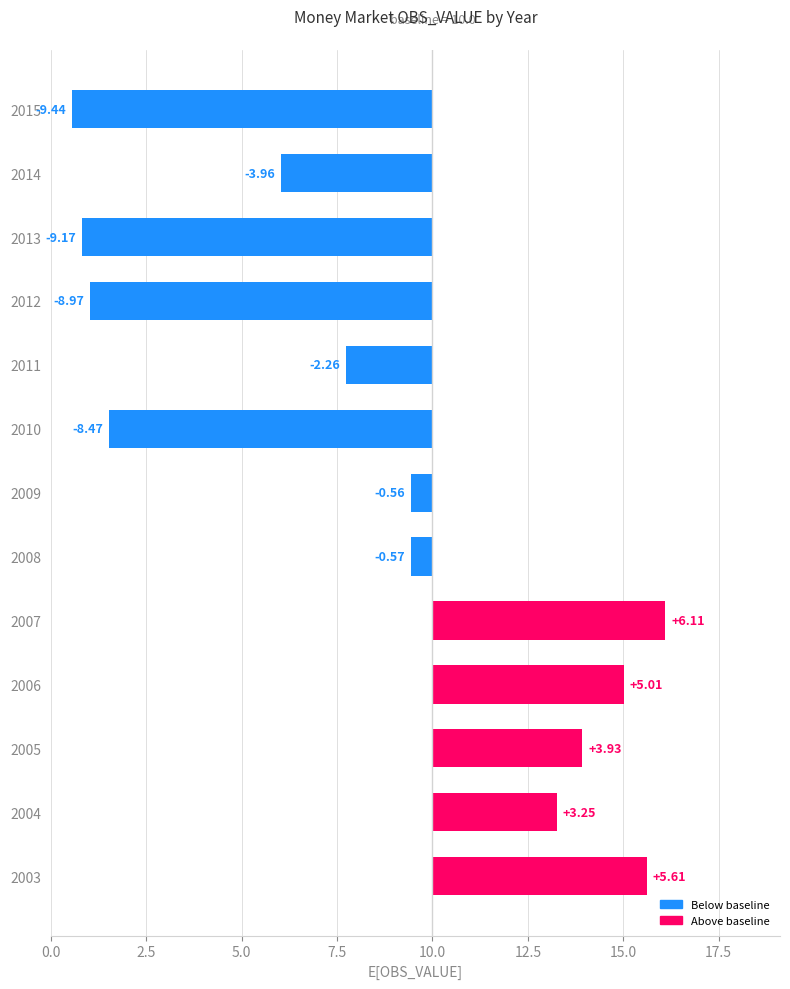

Is it true that the value at 2004 is 2.2?

False